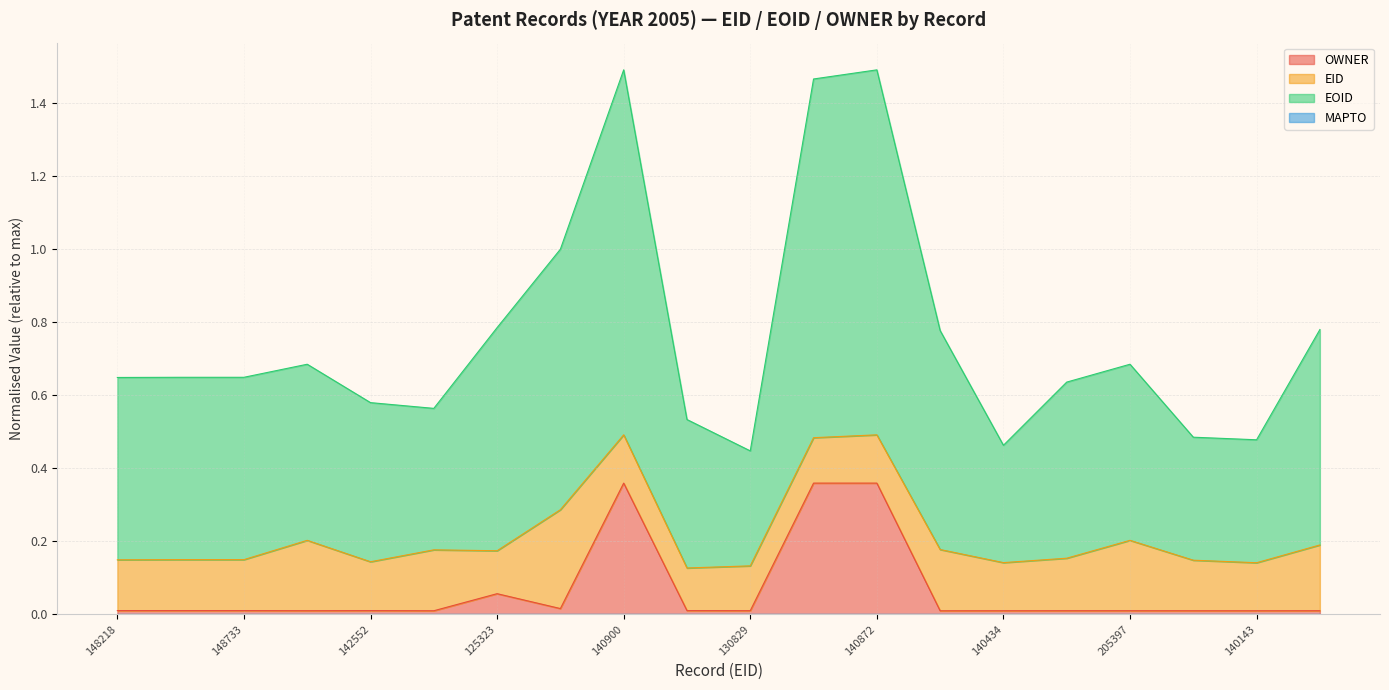

At which category does the chart reach its minimum across all series?

178768